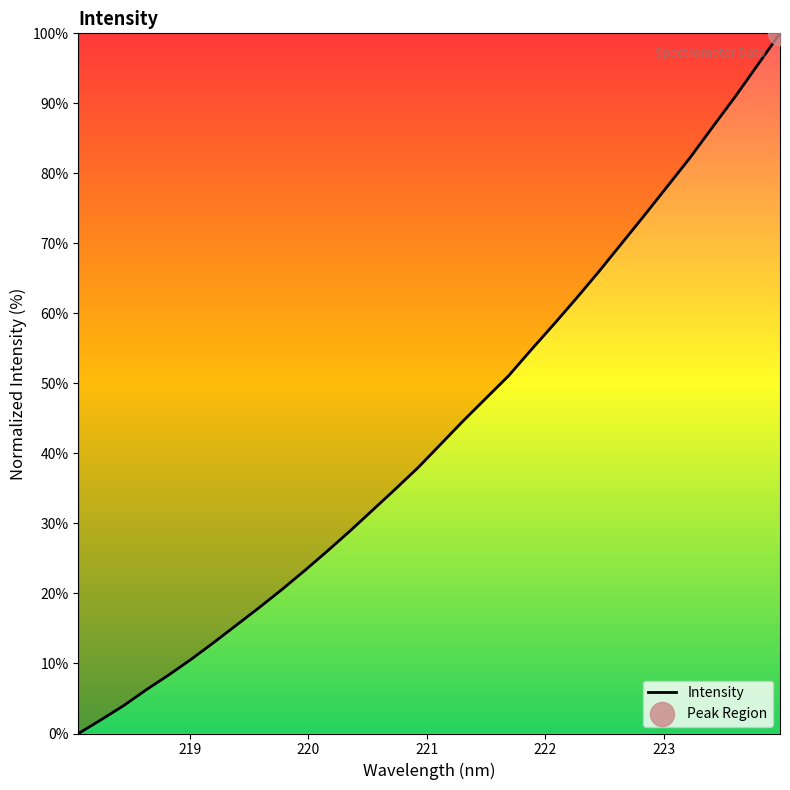

What is the maximum value shown in the chart?

100.0